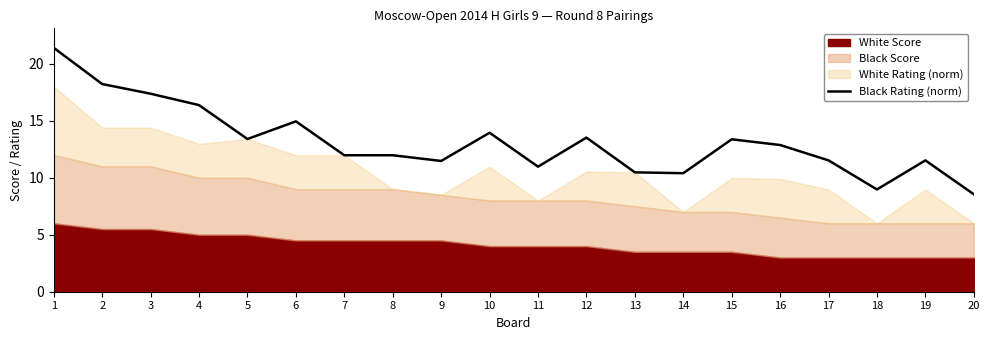

Is it true that Black Rating (norm) equals 11.5 at 17?

True